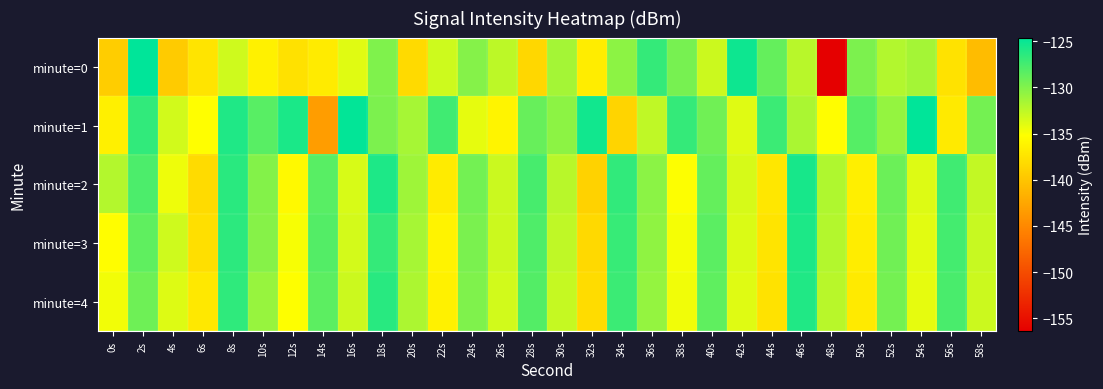

At 24s, list the series in order from smallest to largest.

minute=1, minute=0, minute=4, minute=3, minute=2